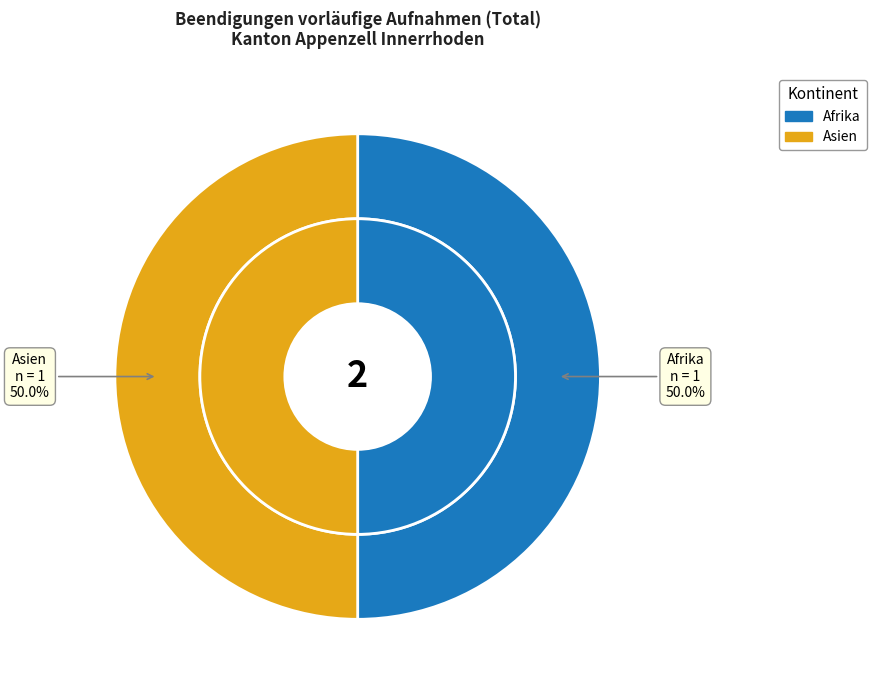

Is it true that Europa is 1% of the pie?

False